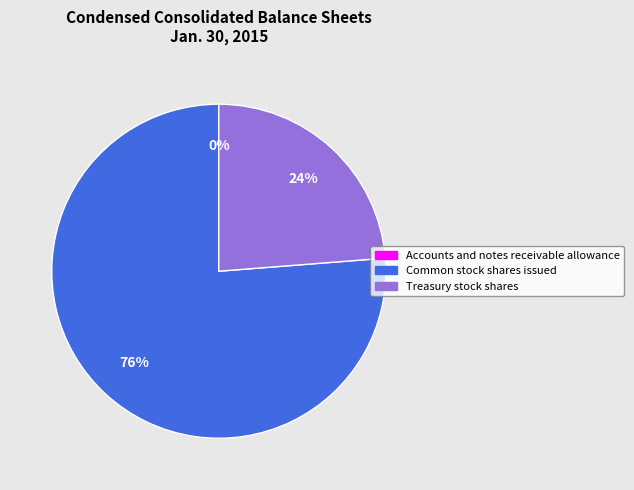

What percentage is the Treasury stock shares slice, to the nearest percent?

24%